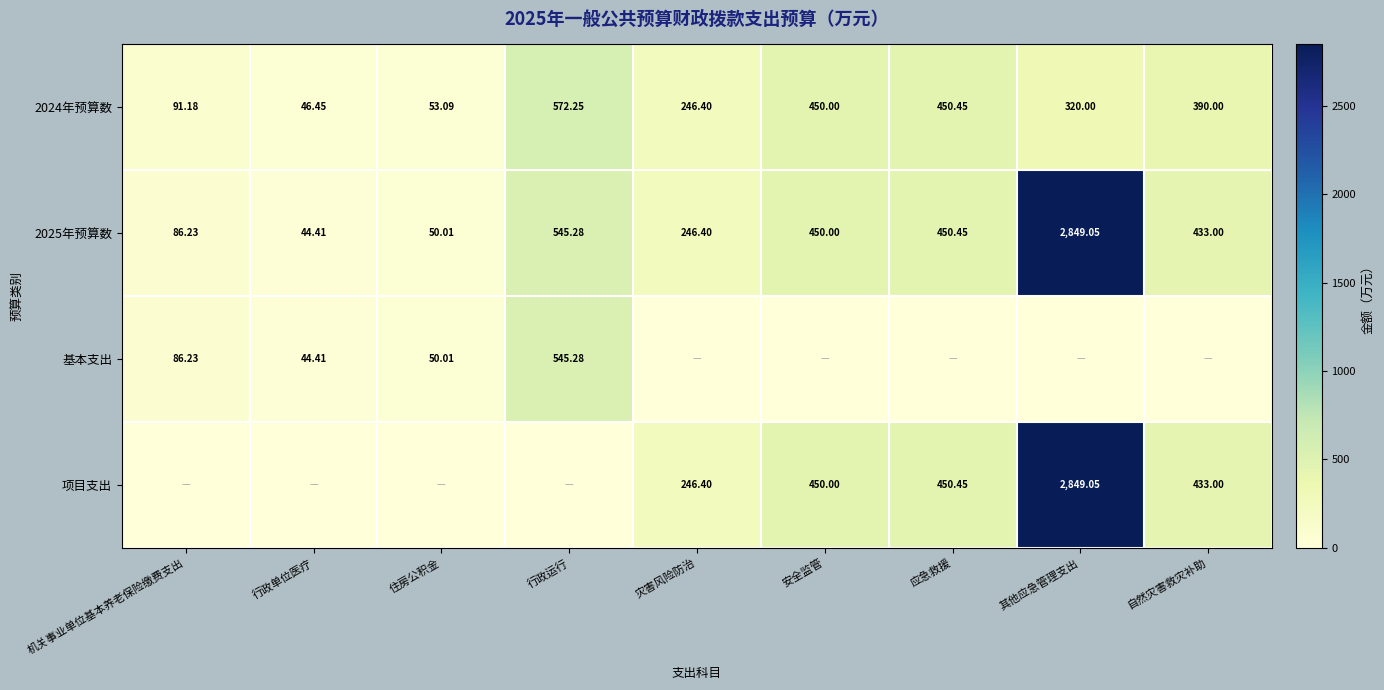

Is the value of 2024年预算数 at 机关事业单位基本养老保险缴费支出 greater than the value of 项目支出 at 其他应急管理支出?

No